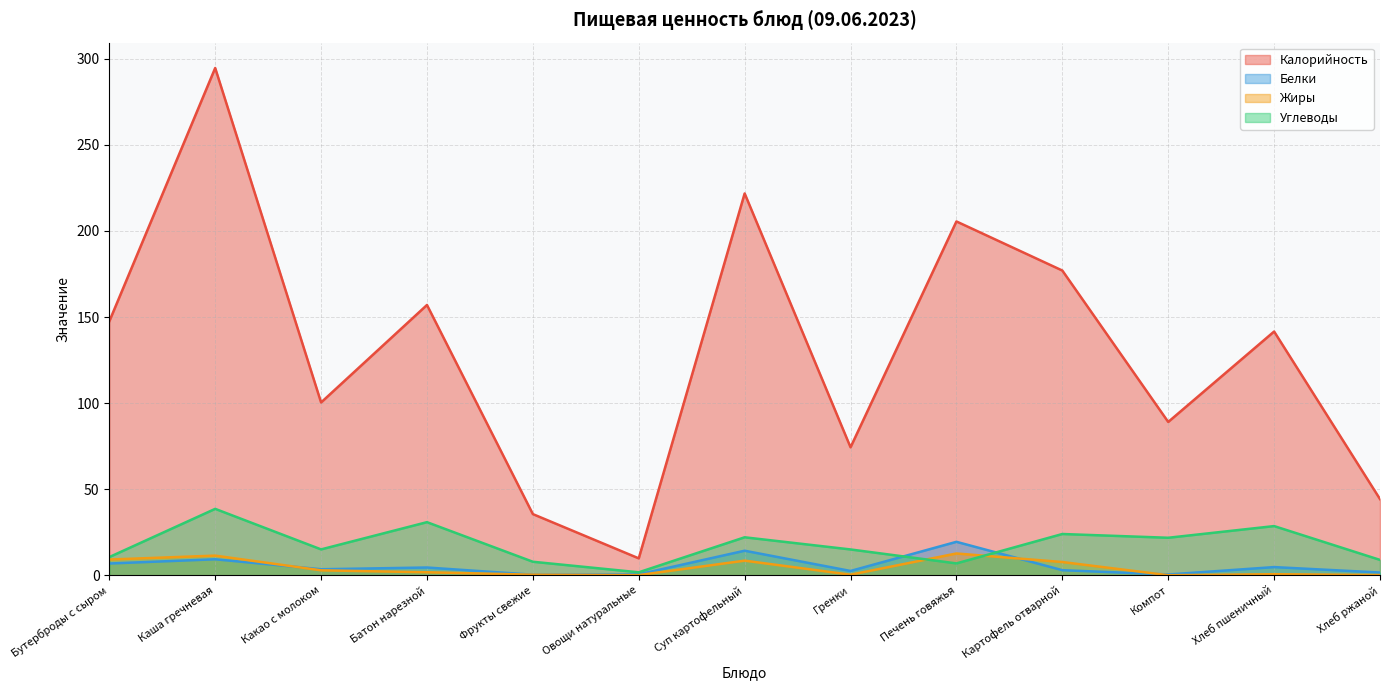

Reading left to right, list all the values displayed in this chart.

Калорийность: 147.5	294.7	100.4	157.0	35.5	9.8	221.8	74.3	205.6	177.0	89.1	141.6	44.2
Белки: 6.8	9.3	3.5	4.5	0.3	0.5	14.2	2.5	19.4	2.9	0.4	4.7	1.6
Жиры: 9.1	11.4	2.9	1.7	0.3	0.1	8.5	0.3	12.7	7.7	0.0	0.6	0.1
Углеводы: 10.6	38.6	15.0	30.8	7.8	1.7	22.1	15.0	6.9	24.0	21.8	28.6	8.9